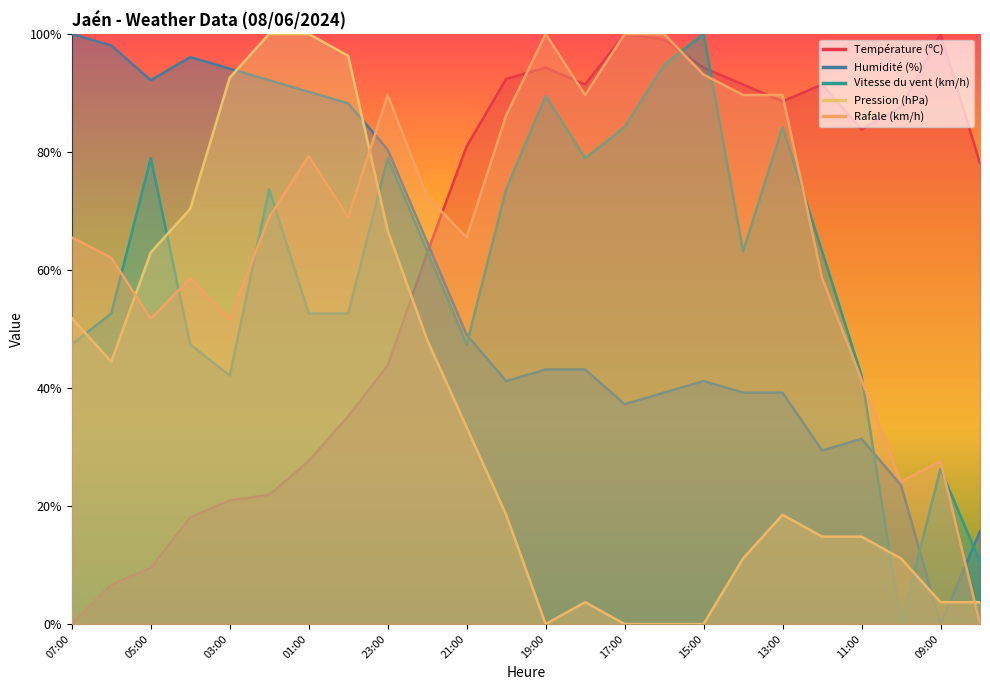

At which category does Vitesse du vent (km/h) reach its first local peak?

05:00